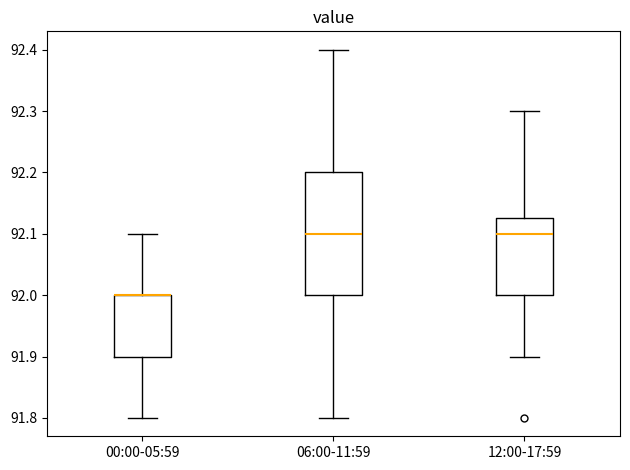

Reading left to right, transcribe this box plot: for each box, give where its median line is, the range the box spans, and where its two whiskers end, as read against the y-axis. The values are not printed on the chart, so give them approximately, as read against the axis.

00:00-05:59: median 92.00 (drawn on the box's upper edge), box 91.90 to 92.00, whiskers 91.80 to 92.10
06:00-11:59: median 92.10, box 92.00 to 92.20, whiskers 91.80 to 92.40
12:00-17:59: median 92.10, box 92.00 to 92.13, whiskers 91.90 to 92.30